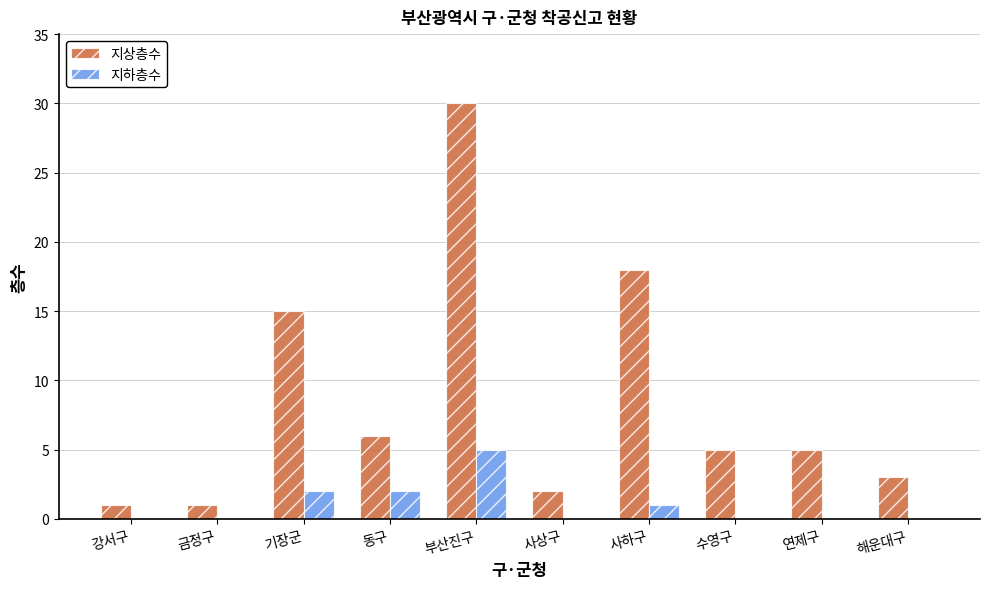

Is the value of 지하층수 at 수영구 greater than the value of 지상층수 at 강서구?

No